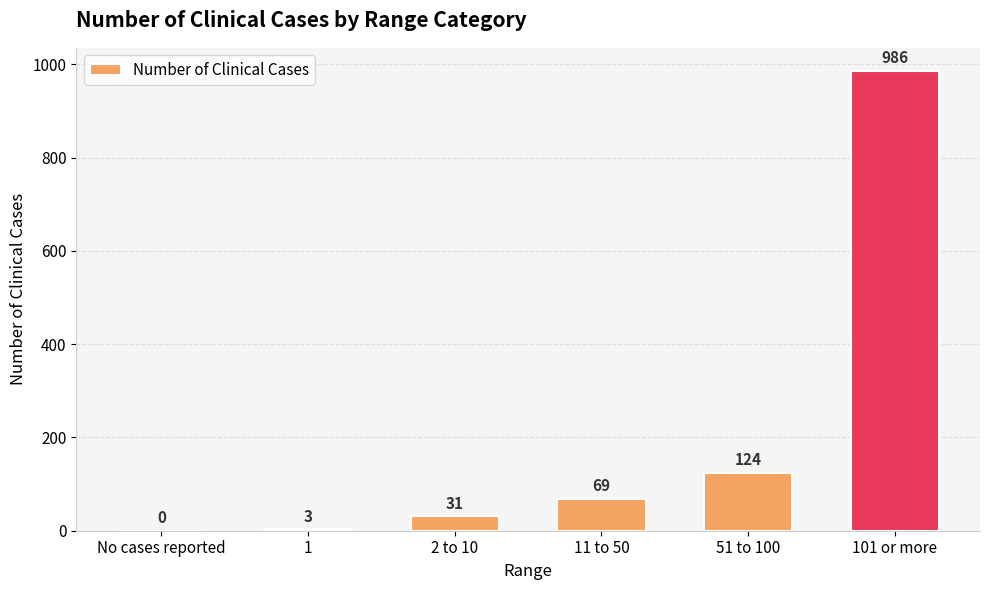

What is the approximate value at 51 to 100, to the nearest 50?

100